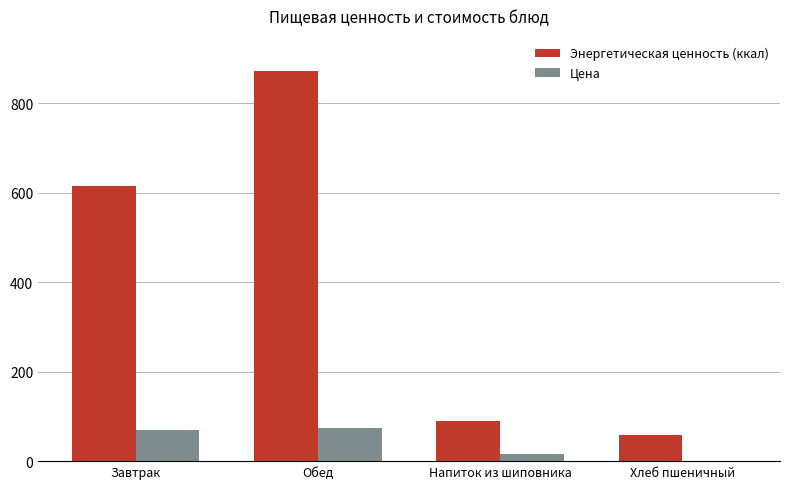

At which category is the sum across all series the highest?

Обед